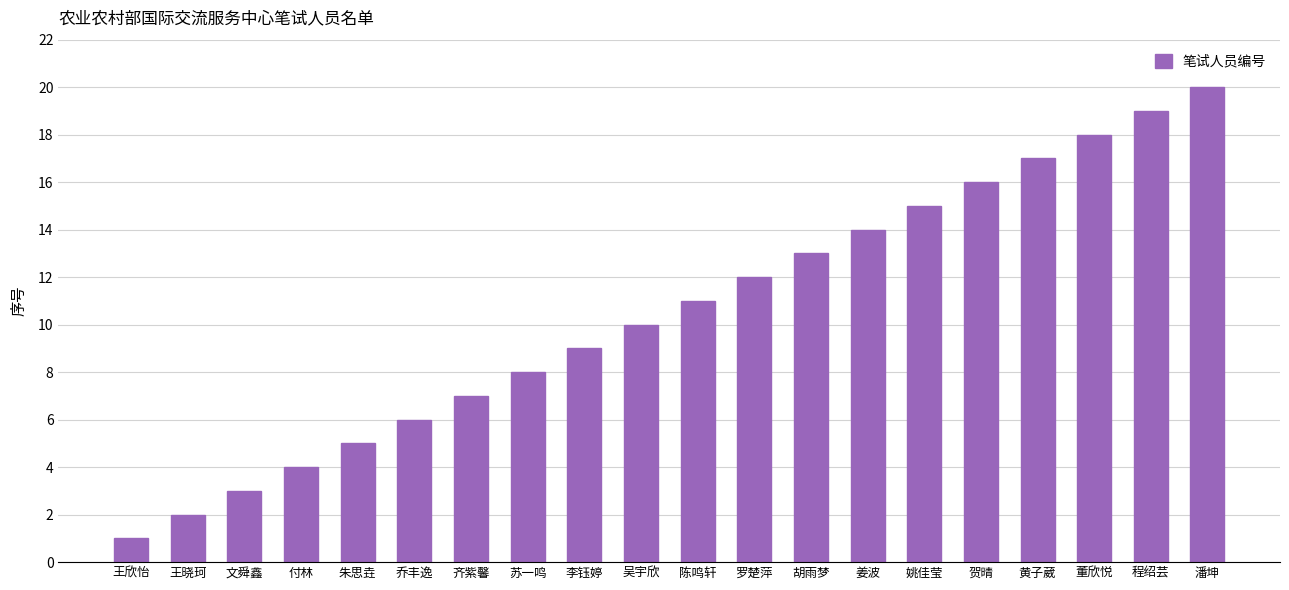

The chart shows a value of 9 at 贺晴. True or false?

False